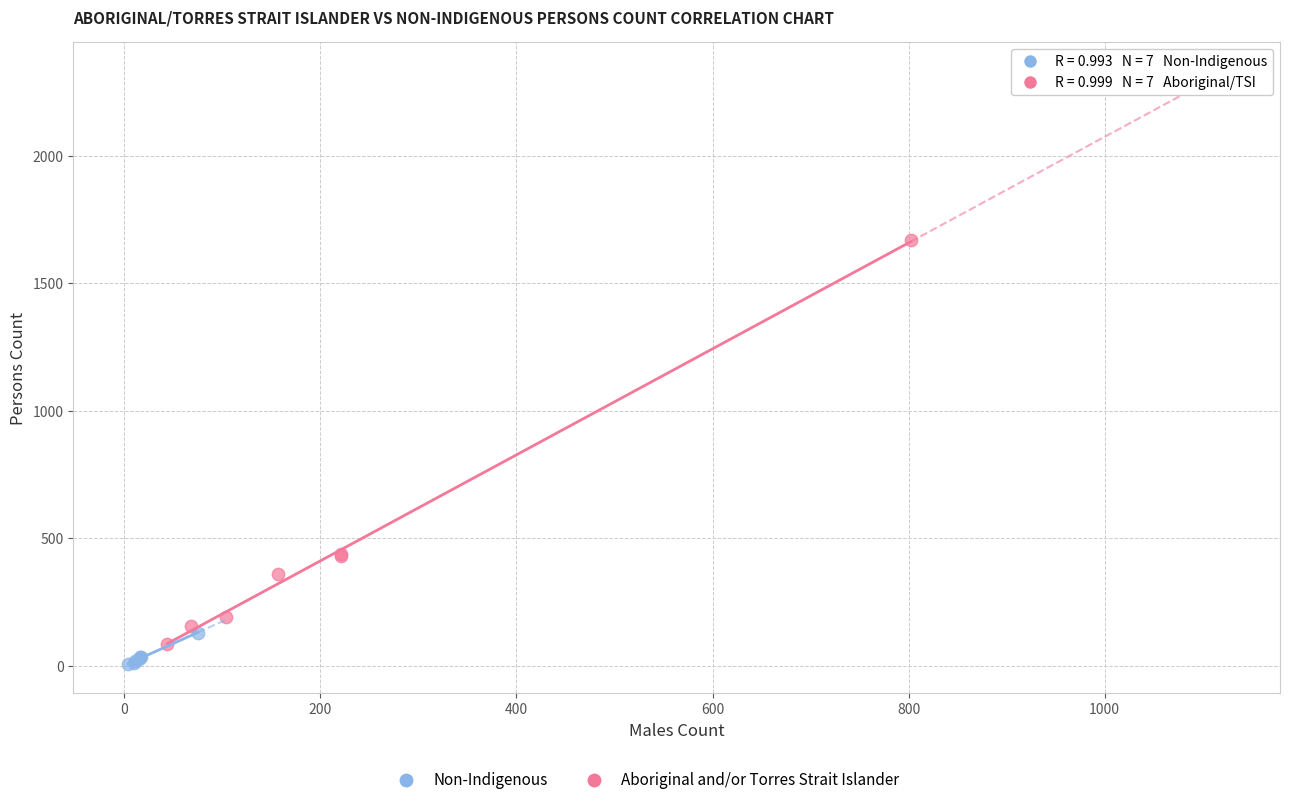

Which series has the widest spread of Y values?

Non-Indigenous